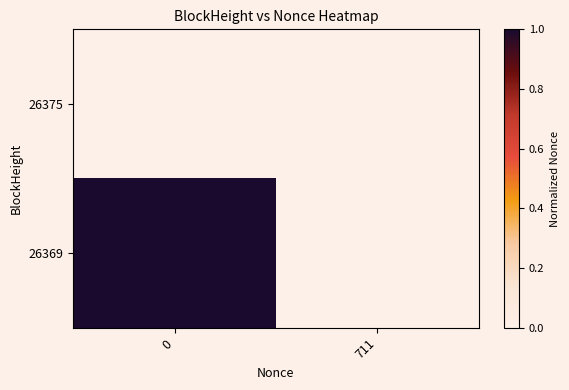

Reading left to right, list all the values displayed in this chart.

26375: 0=0	711=0
26369: 0=1	711=0